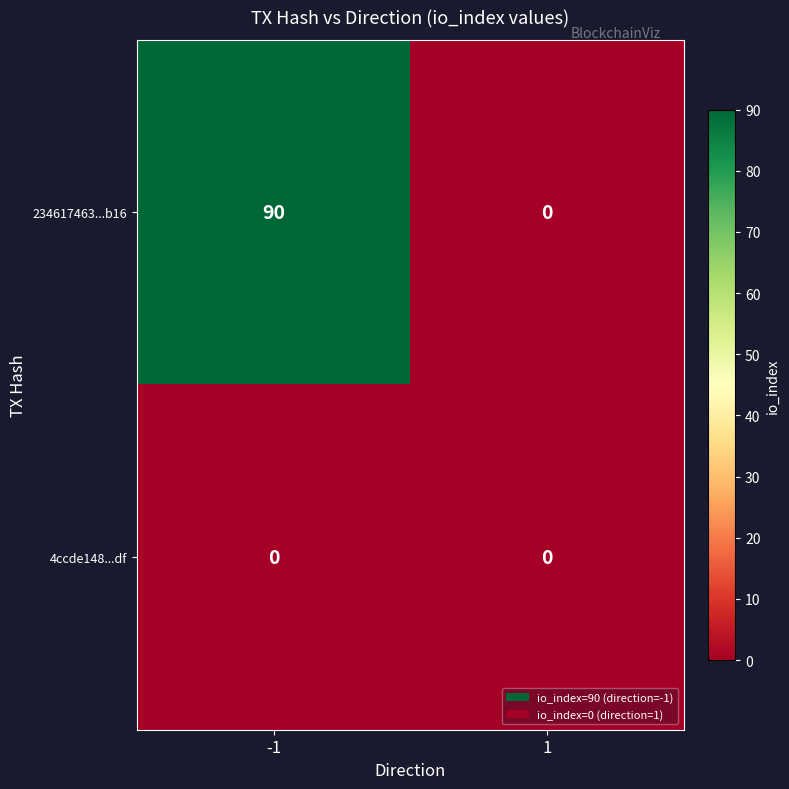

Rank the series by their average value, from lowest to highest.

4ccde148...df, 234617463...b16